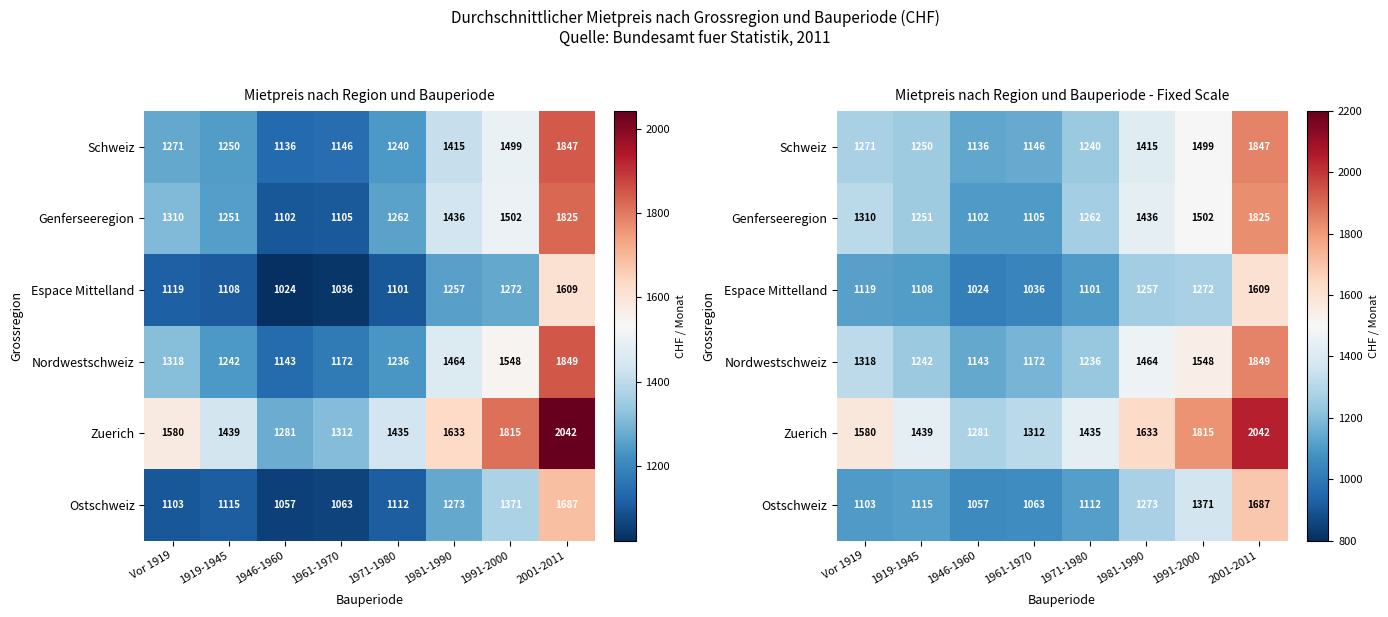

At how many categories does at least one series exceed 1656?

2